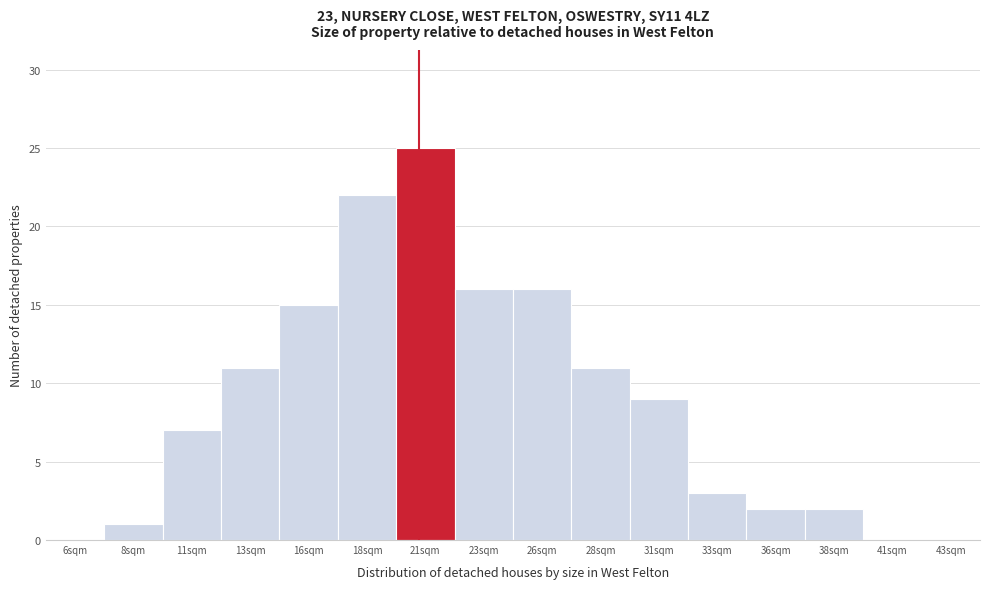

Reading left to right, what are all the values shown in this chart?

6sqm=0	8sqm=1	11sqm=7	13sqm=11	16sqm=15	18sqm=22	21sqm=25	23sqm=16	26sqm=16	28sqm=11	31sqm=9	33sqm=3	36sqm=2	38sqm=2	41sqm=0	43sqm=0